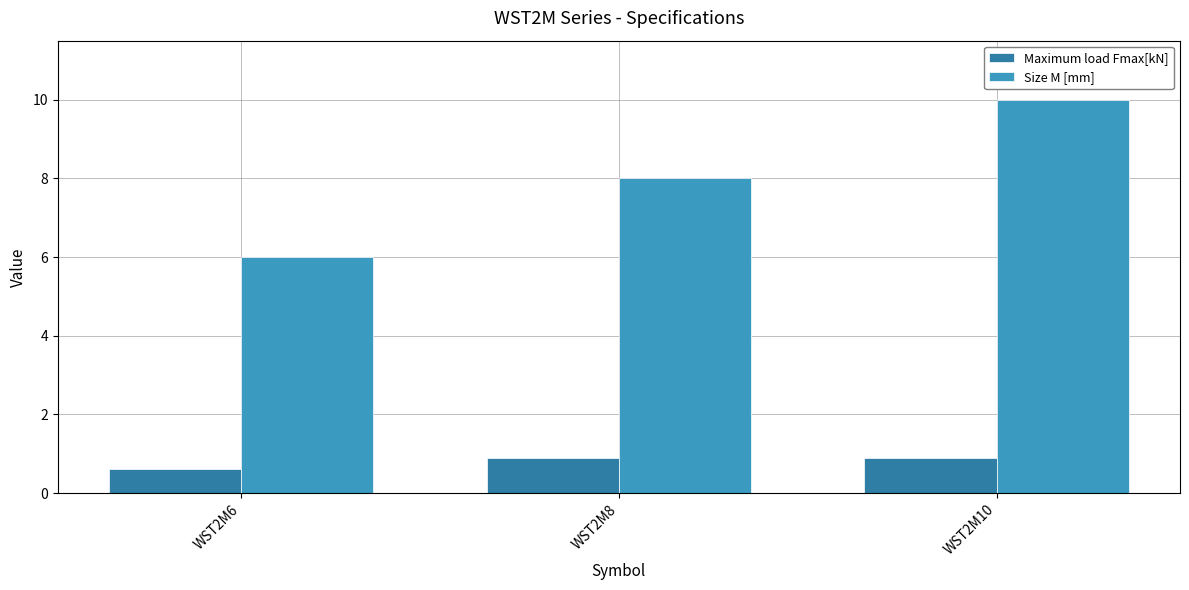

What is the total value across all series at WST2M8?

8.9